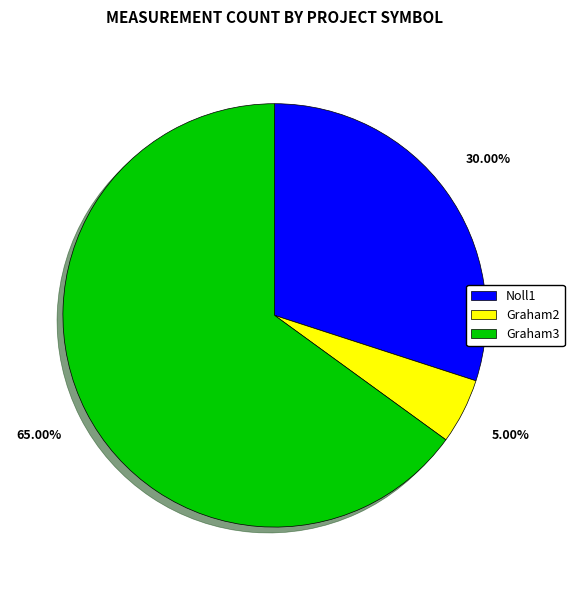

To the nearest percent, what is the average slice percentage?

33%